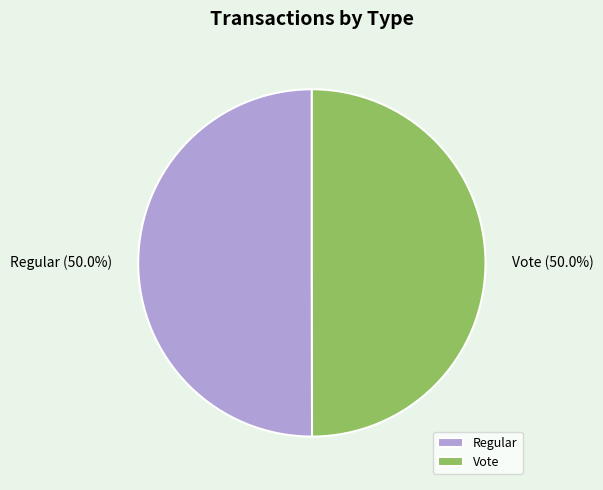

Approximately how many times larger is the value at Vote compared to Regular?

1.0